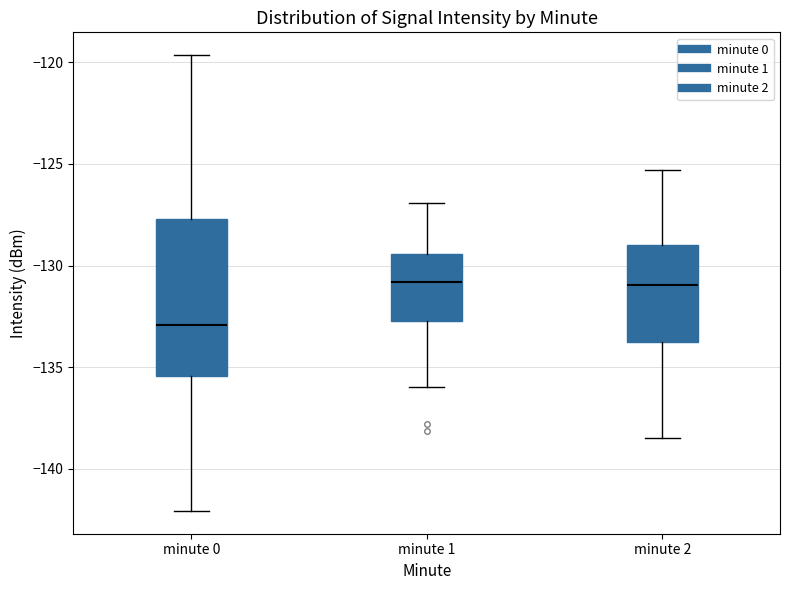

Comparing the boxes themselves (not the whiskers), which one is the tallest?

minute 0